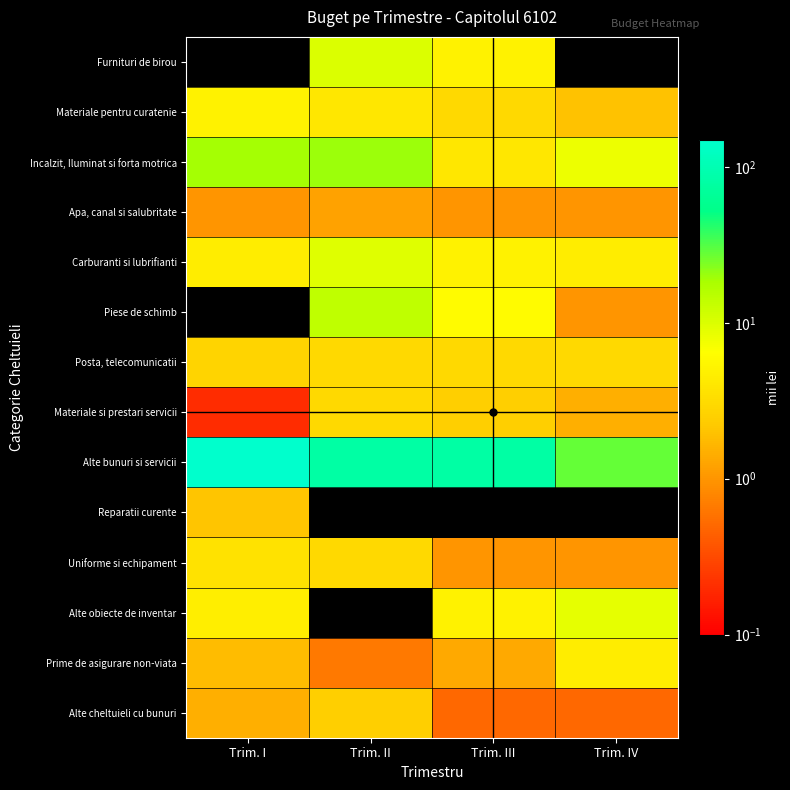

How many distinct data groups are displayed?

14